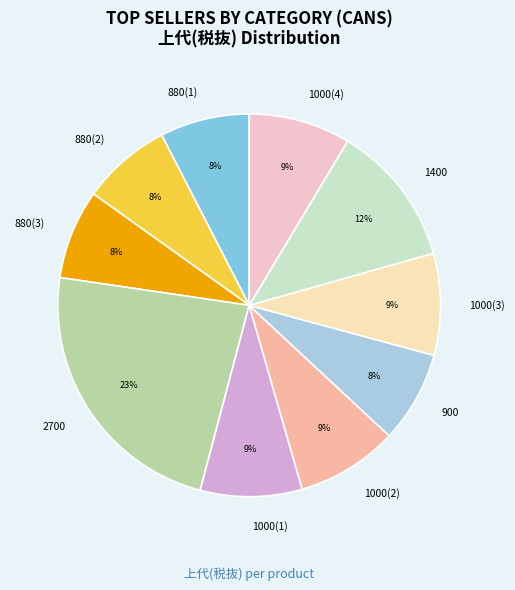

To the nearest percent, what is the difference between the 1400 and 880(2) slice percentages?

4%